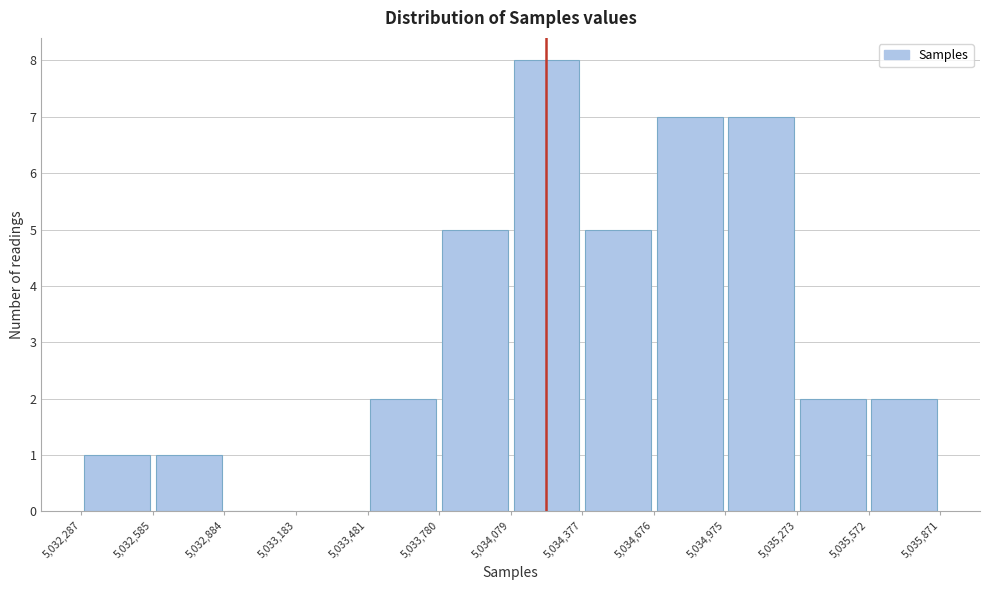

Over which range of the x-axis is the bar tallest?

5,034,079 to 5,034,377